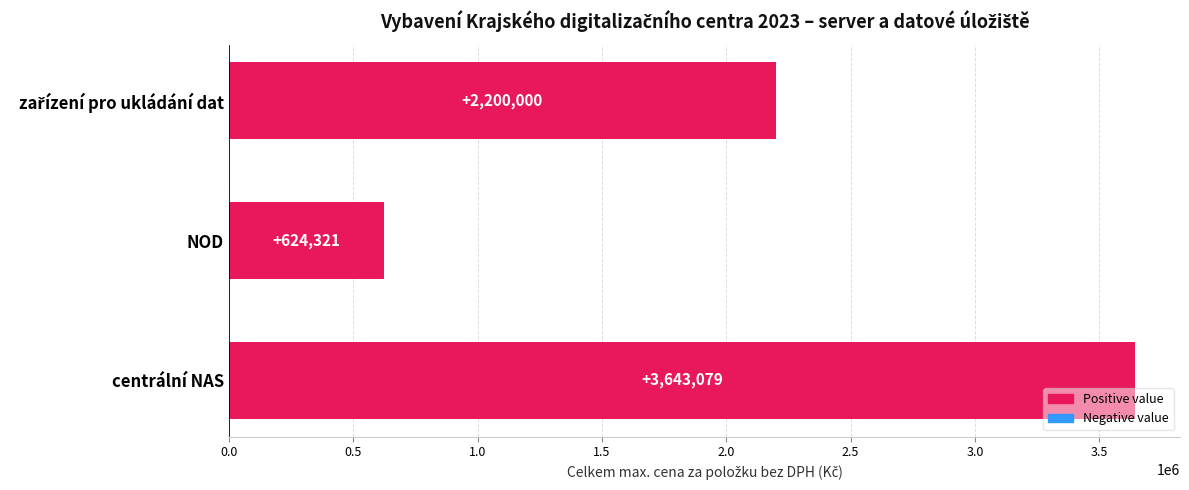

What is the change in value from centrální NAS to NOD?

-3018758